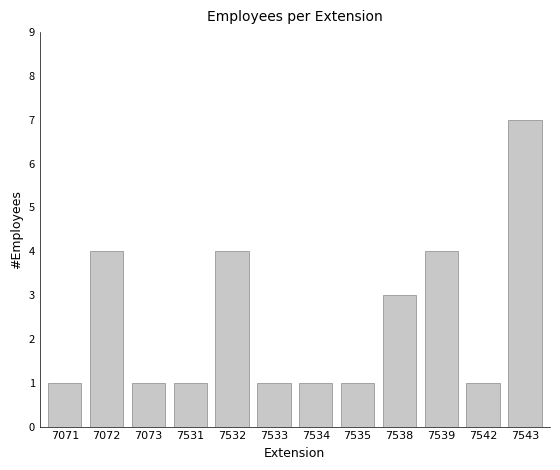

How many bars are there in total?

12